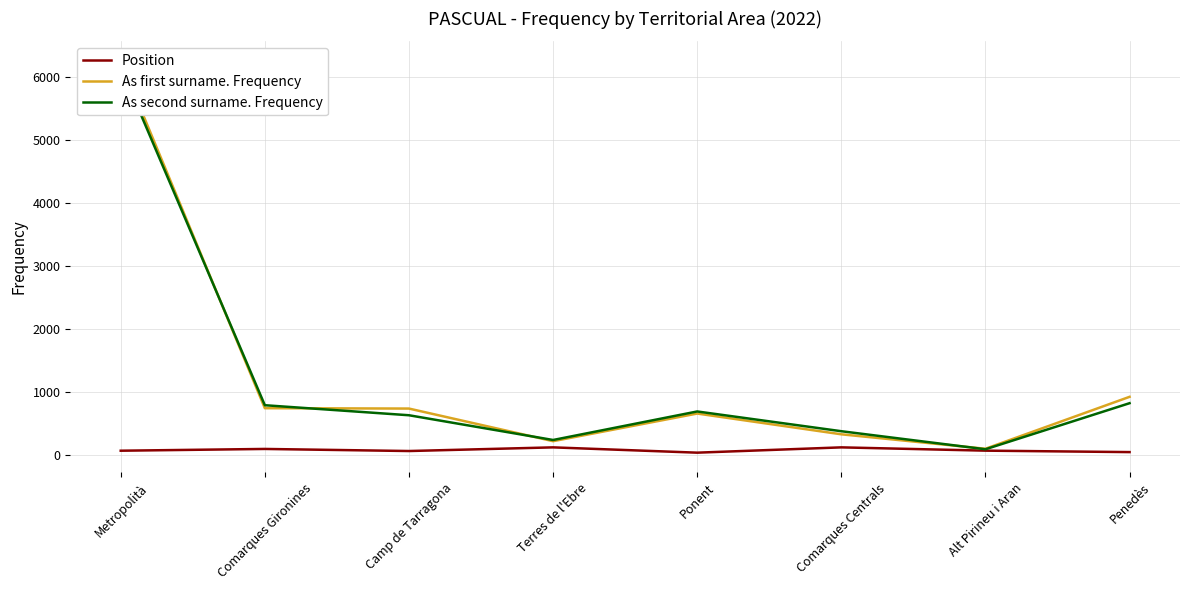

Reading left to right, extract all data points from this chart.

Position: Metropolità=70	Comarques Gironines=98	Camp de Tarragona=65	Terres de l'Ebre=123	Ponent=39	Comarques Centrals=123	Alt Pirineu i Aran=71	Penedès=48
As first surname. Frequency: Metropolità=6247	Comarques Gironines=744	Camp de Tarragona=738	Terres de l'Ebre=221	Ponent=659	Comarques Centrals=330	Alt Pirineu i Aran=101	Penedès=924
As second surname. Frequency: Metropolità=6146	Comarques Gironines=791	Camp de Tarragona=632	Terres de l'Ebre=240	Ponent=692	Comarques Centrals=379	Alt Pirineu i Aran=93	Penedès=823